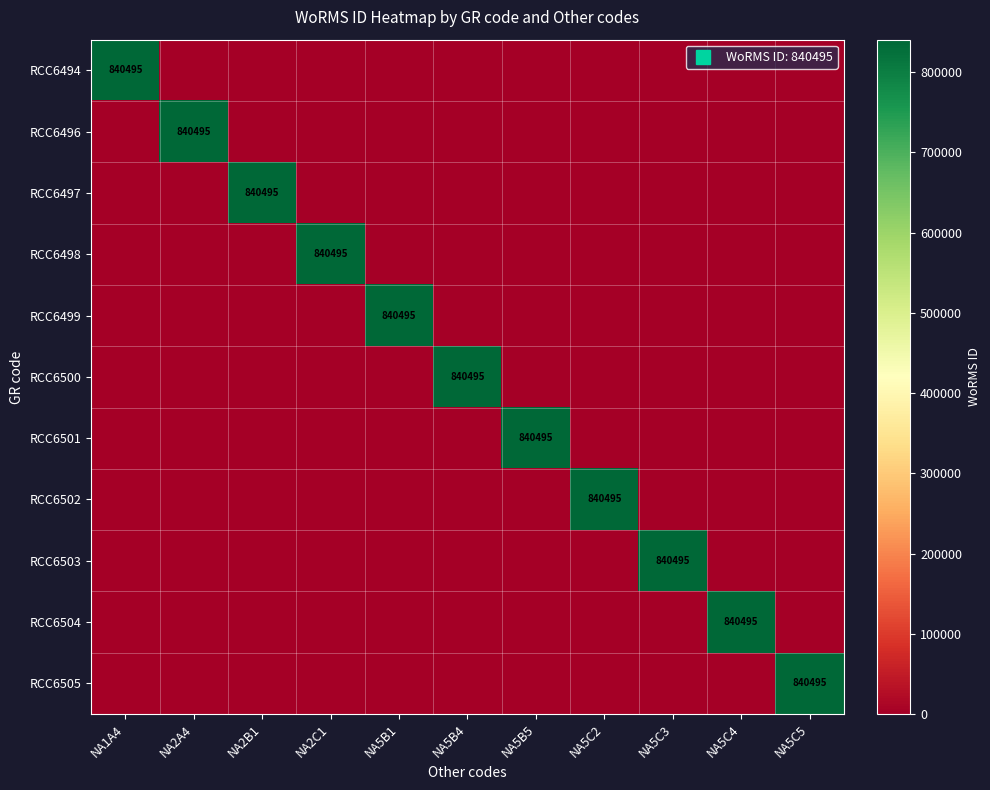

Which series has the largest total across all categories?

RCC6494